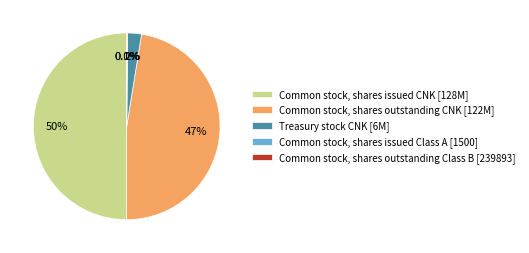

To the nearest percent, what is the difference between the largest and smallest slice percentages?

50%